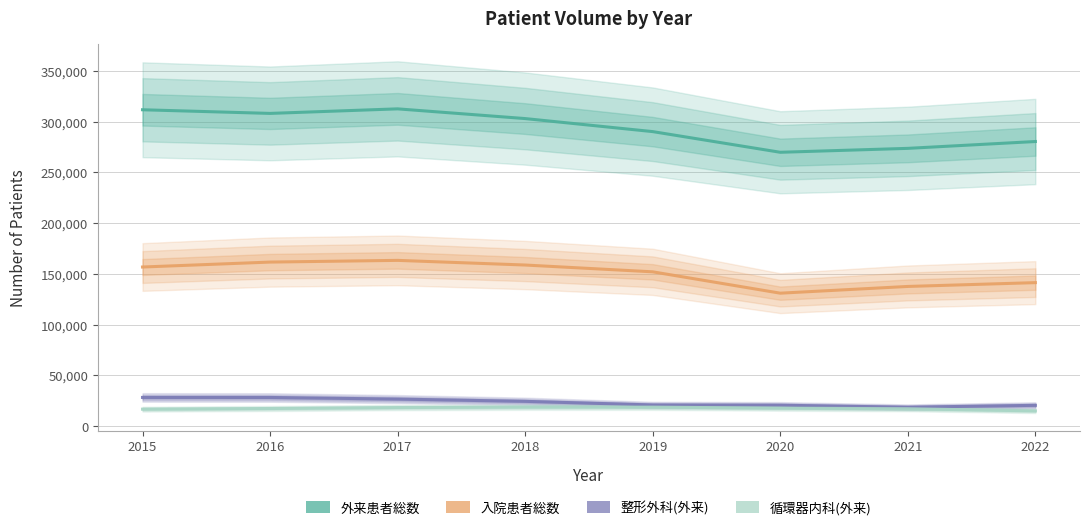

Which series has the widest spread of values?

外来患者総数